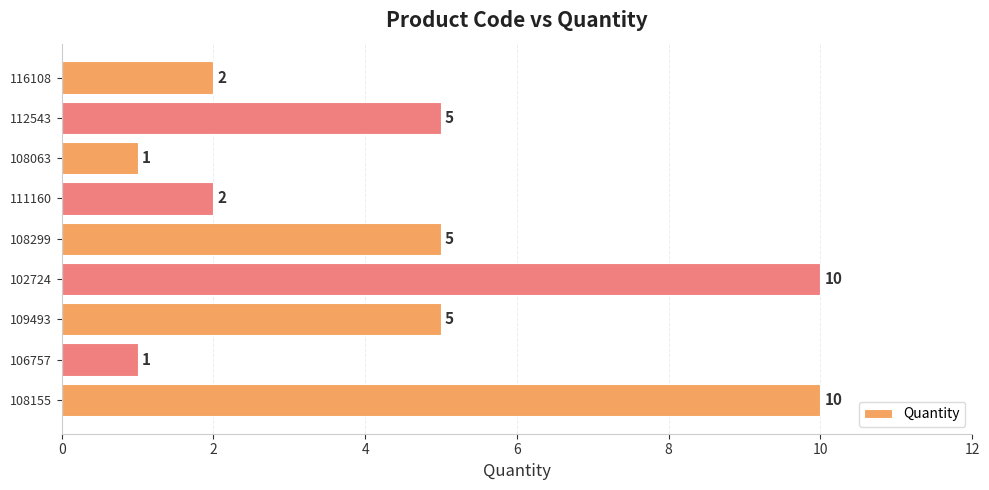

Does the chart contain any negative values?

No